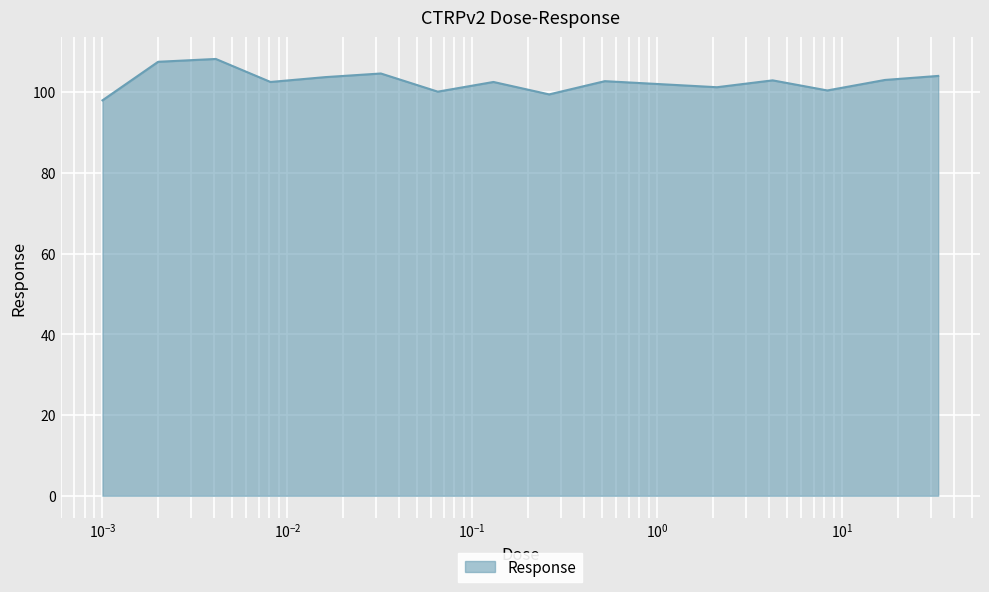

What is the smallest value displayed?

98.0